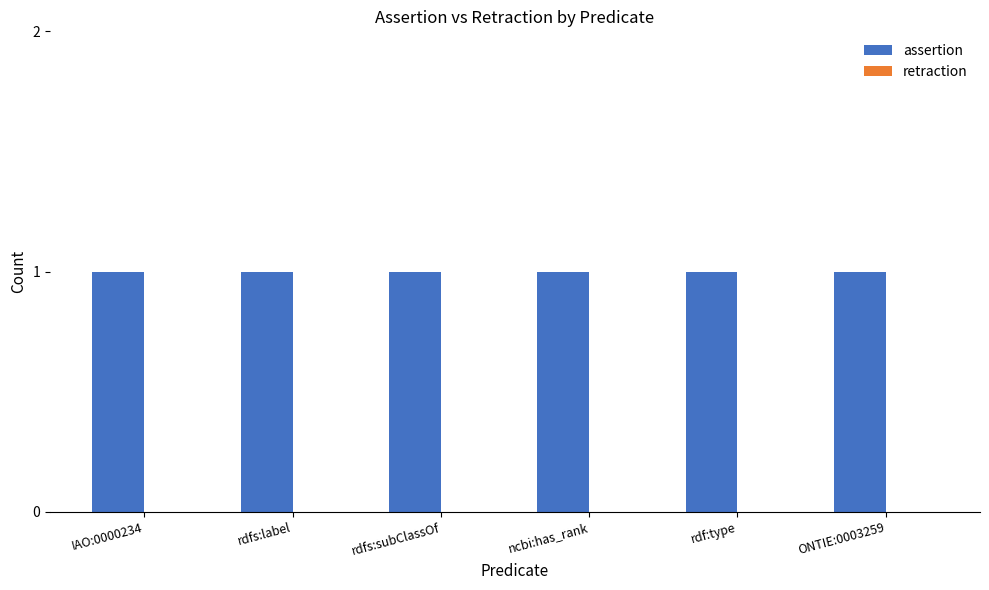

Rank the categories by retraction value from highest to lowest.

IAO:0000234, rdfs:label, rdfs:subClassOf, ncbi:has_rank, rdf:type, ONTIE:0003259